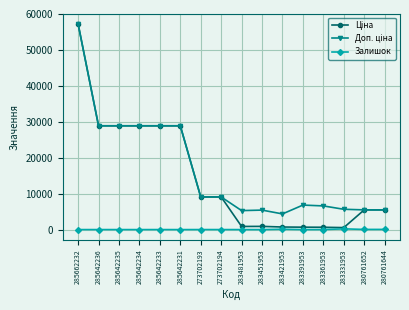

Is it true that Залишок equals 12.0 at 283481953?

True